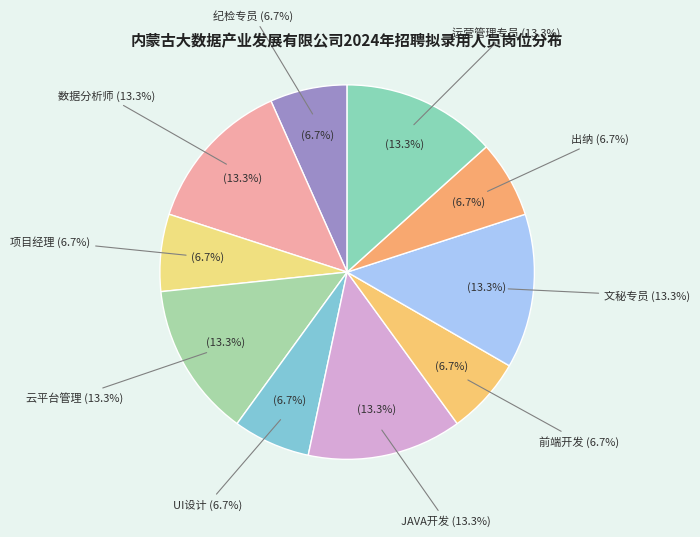

To the nearest percent, what is the average slice percentage?

10%